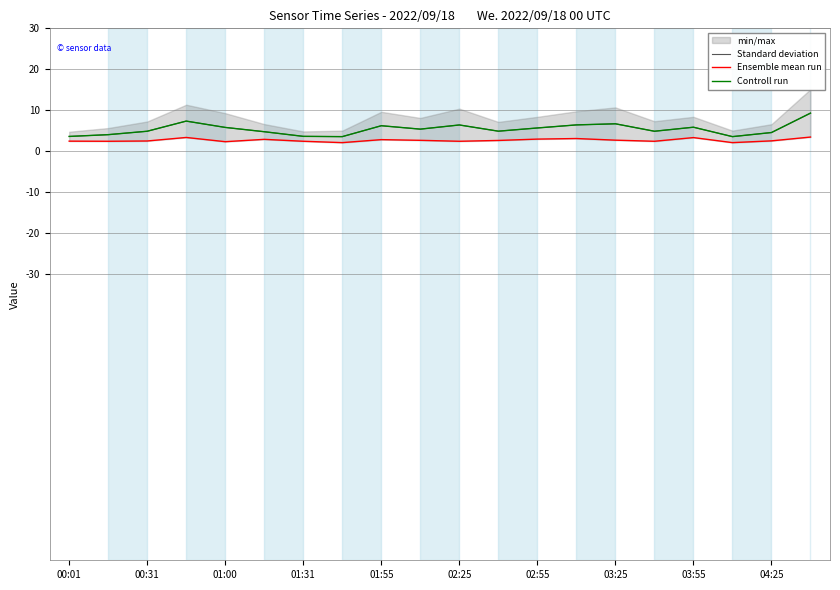

Reading right to left, what are all the values shown in this chart?

Standard deviation: 9.3	4.5	3.5	5.8	4.8	6.7	6.4	5.6	4.9	6.4	5.4	6.2	3.5	3.6	4.7	5.8	7.3	4.9	4.0	3.6
Ensemble mean run: 3.4	2.5	2.1	3.3	2.4	2.7	3.1	2.9	2.6	2.4	2.6	2.8	2.1	2.4	2.9	2.3	3.3	2.5	2.4	2.4
Controll run: 9.3	4.5	3.5	5.8	4.8	6.7	6.4	5.6	4.9	6.4	5.4	6.2	3.5	3.6	4.7	5.8	7.3	4.9	4.0	3.6